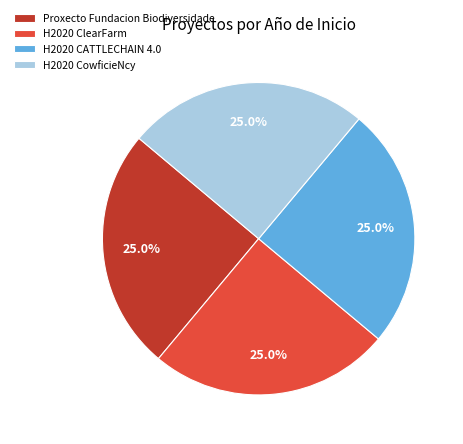

Approximately how many times larger is the value at H2020 ClearFarm compared to Proxecto Fundacion Biodiversidade?

1.0